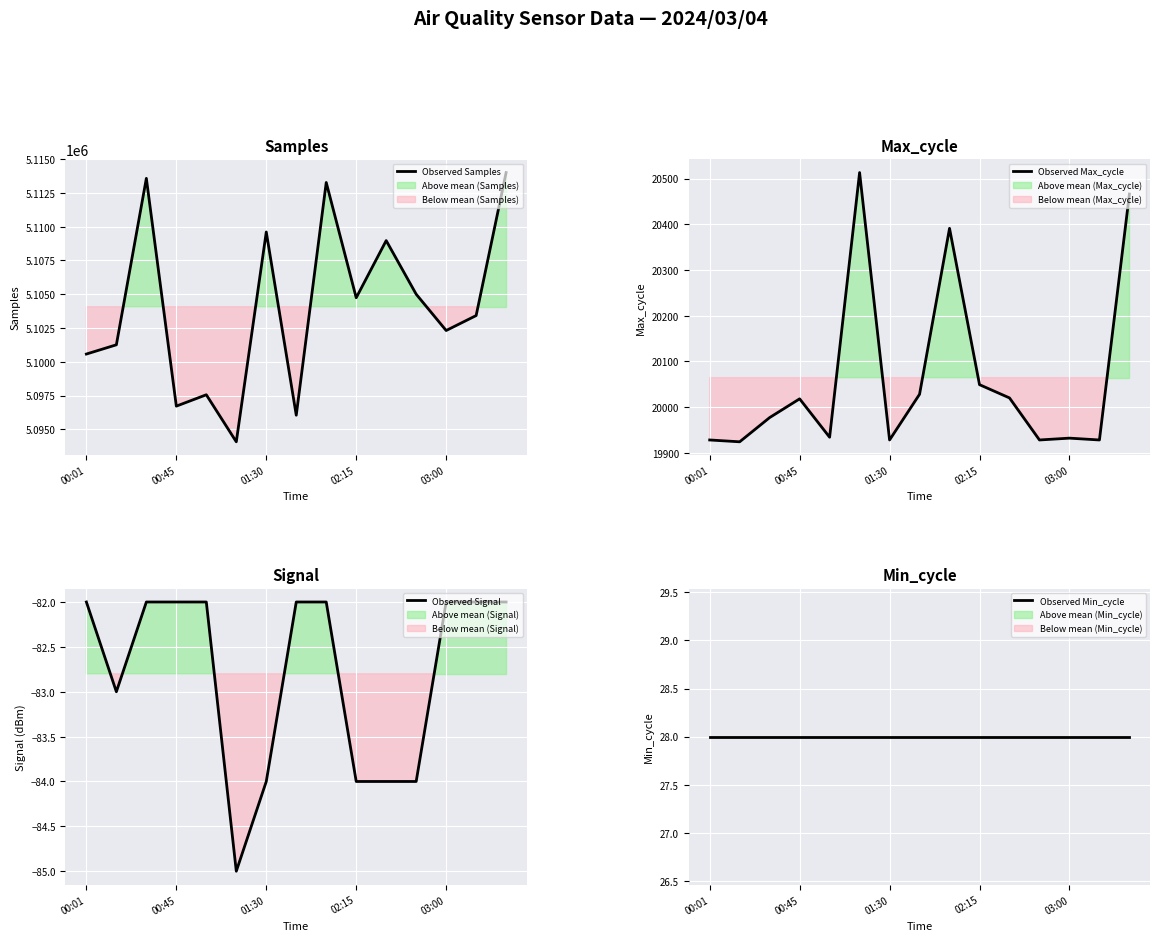

What is the lowest value of the Observed Signal series?

-85